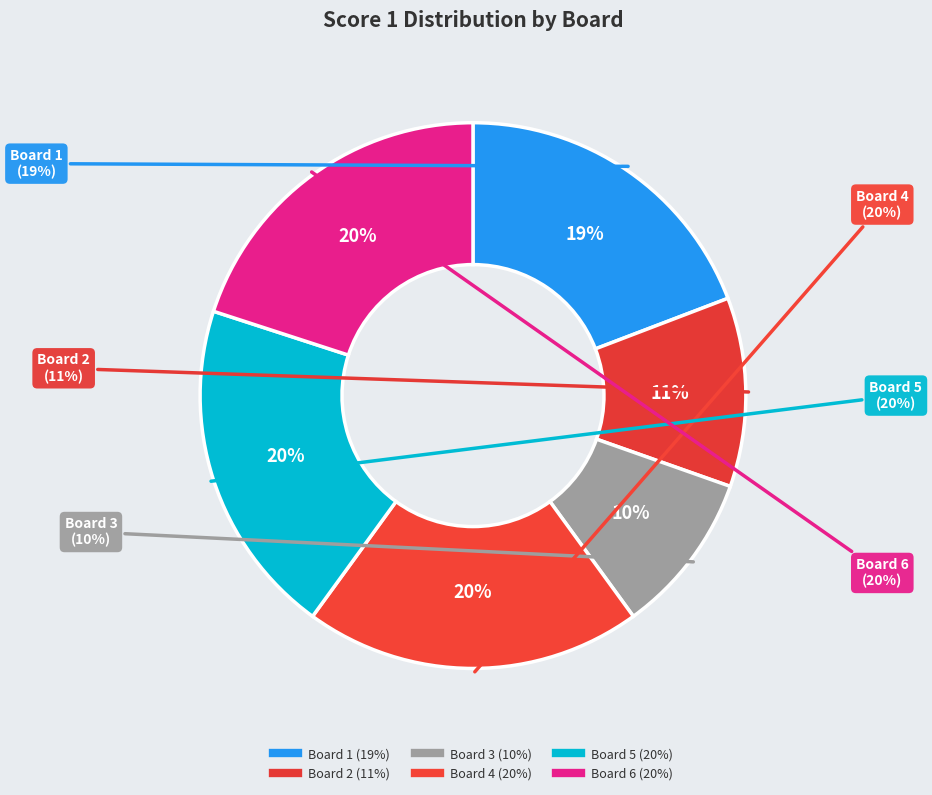

How many slices are in this pie chart?

6